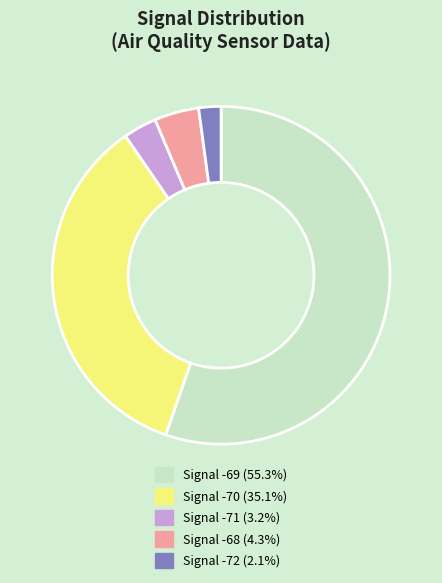

Does Signal -70 (35.1%) represent more than half of the total?

No